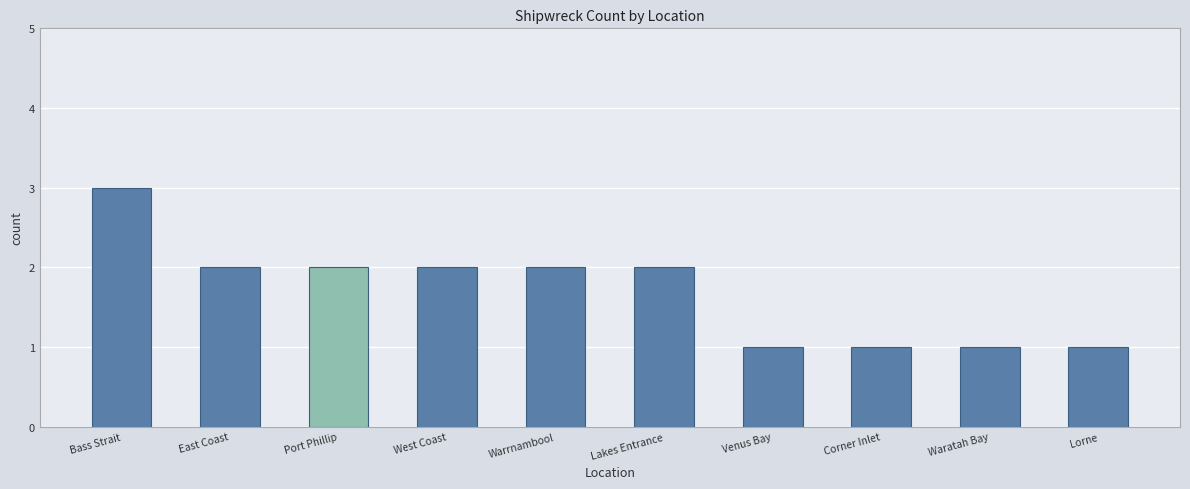

What is the change in value from West Coast to Corner Inlet?

-1